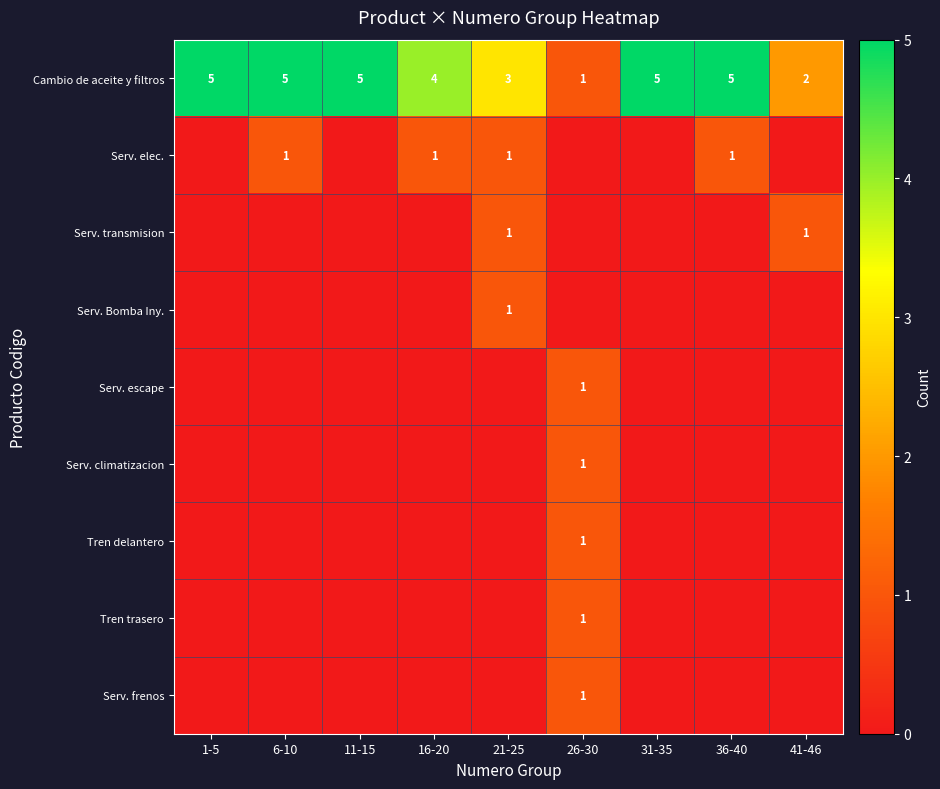

What is the total value across all series at 26-30?

6